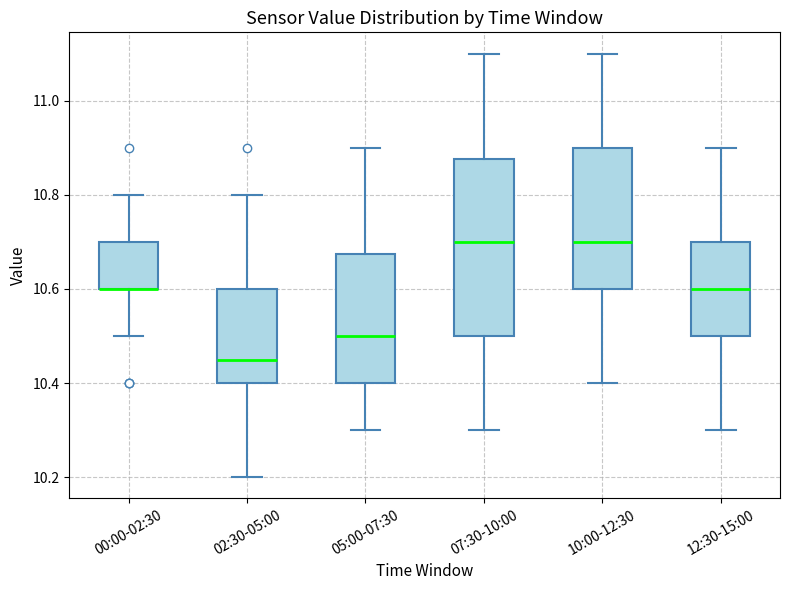

Reading left to right, transcribe this box plot: for each box, give where its median line is, the range the box spans, and where its two whiskers end, as read against the y-axis. The values are not printed on the chart, so give them approximately, as read against the axis.

00:00-02:30: median 10.60 (drawn on the box's lower edge), box 10.60 to 10.70, whiskers 10.50 to 10.80
02:30-05:00: median 10.46, box 10.40 to 10.60, whiskers 10.20 to 10.80
05:00-07:30: median 10.50, box 10.40 to 10.68, whiskers 10.30 to 10.90
07:30-10:00: median 10.70, box 10.50 to 10.88, whiskers 10.30 to 11.10
10:00-12:30: median 10.70, box 10.60 to 10.90, whiskers 10.40 to 11.10
12:30-15:00: median 10.60, box 10.50 to 10.70, whiskers 10.30 to 10.90